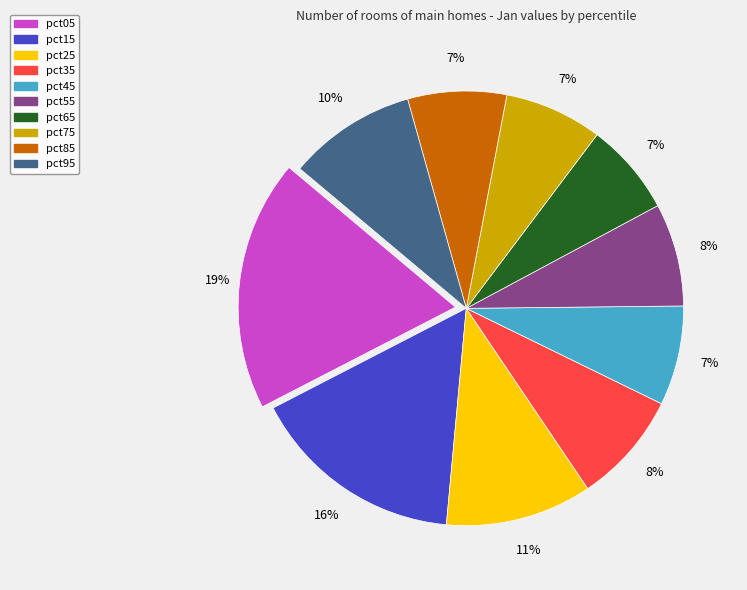

What percentage is the pct35 slice, to the nearest percent?

8%